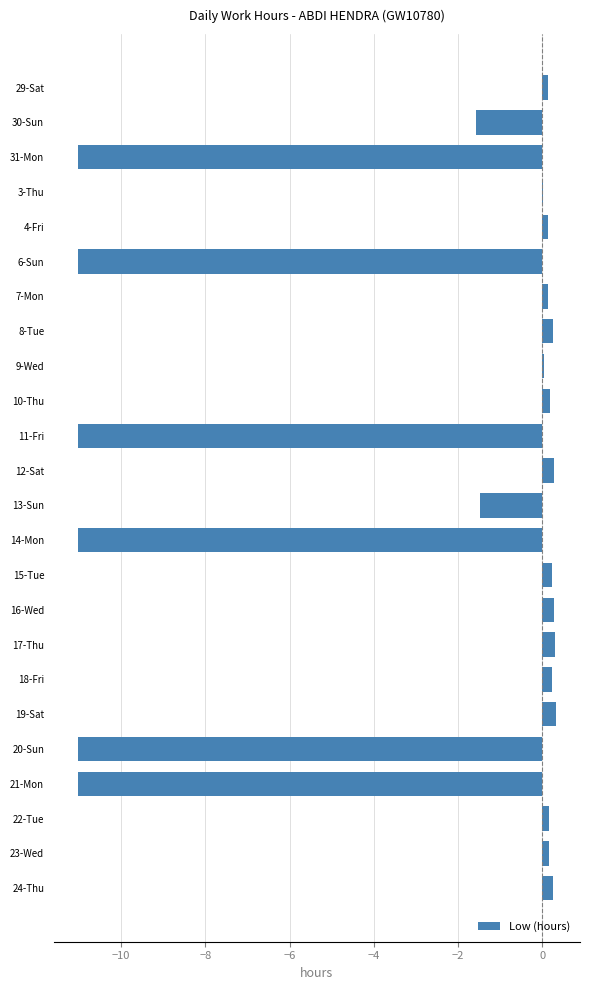

What is the sum of the values at 20-Sun and 30-Sun?

-12.6